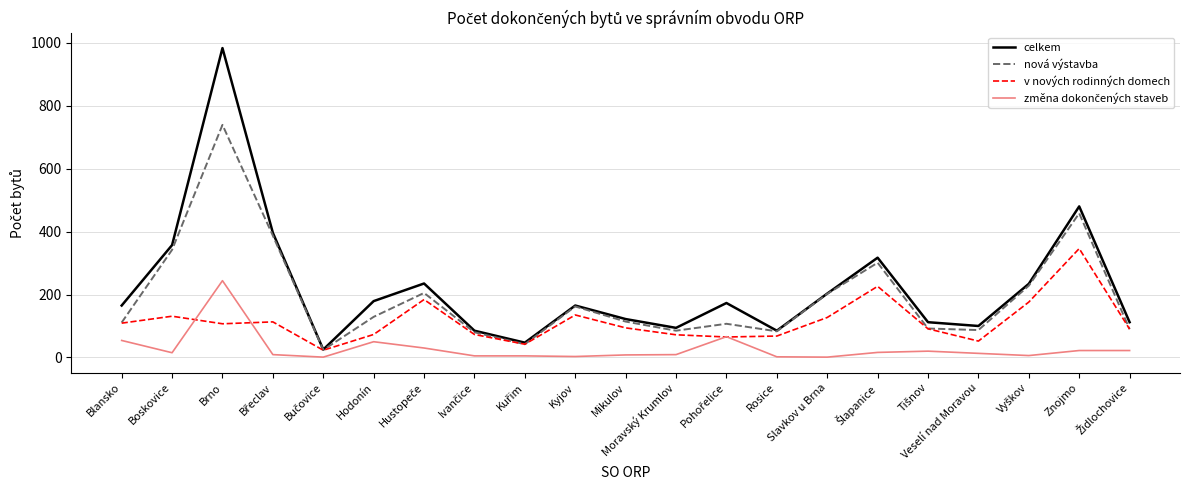

What is the difference between the maximum and minimum values in the celkem series?

958